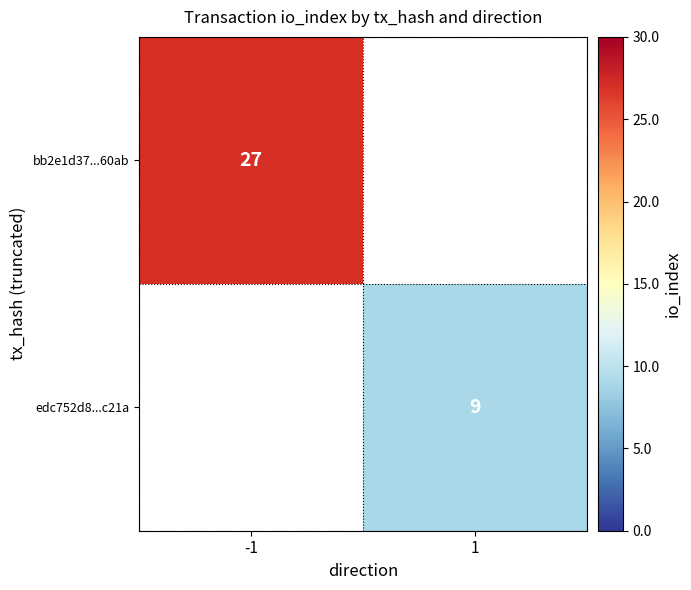

True or false: bb2e1d37...60ab has a value of 42 at -1.

False